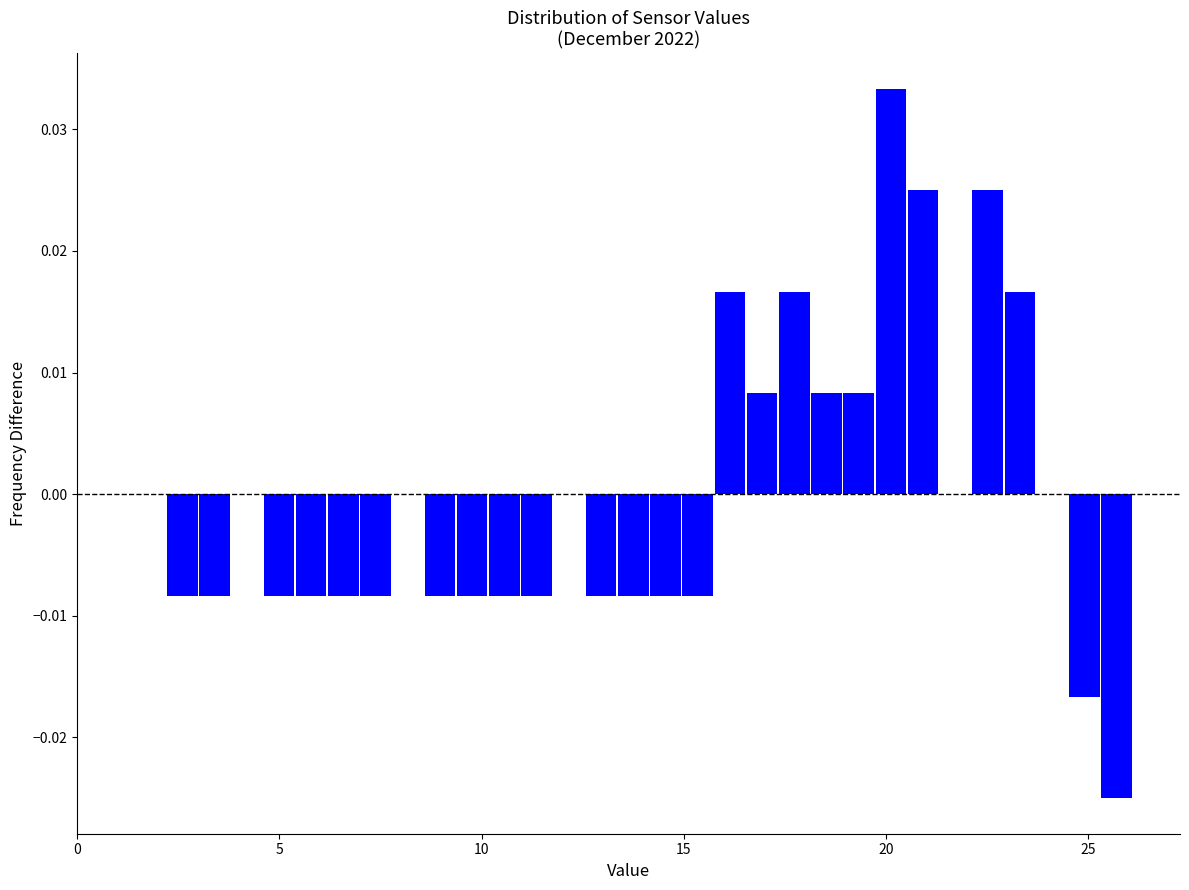

Around what value on the x-axis is the tallest bar? Give the approximate position of its centre, as read against the axis.

20.0